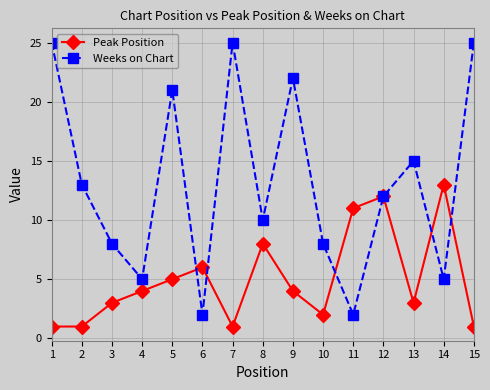

Does the chart have visible grid lines?

Yes